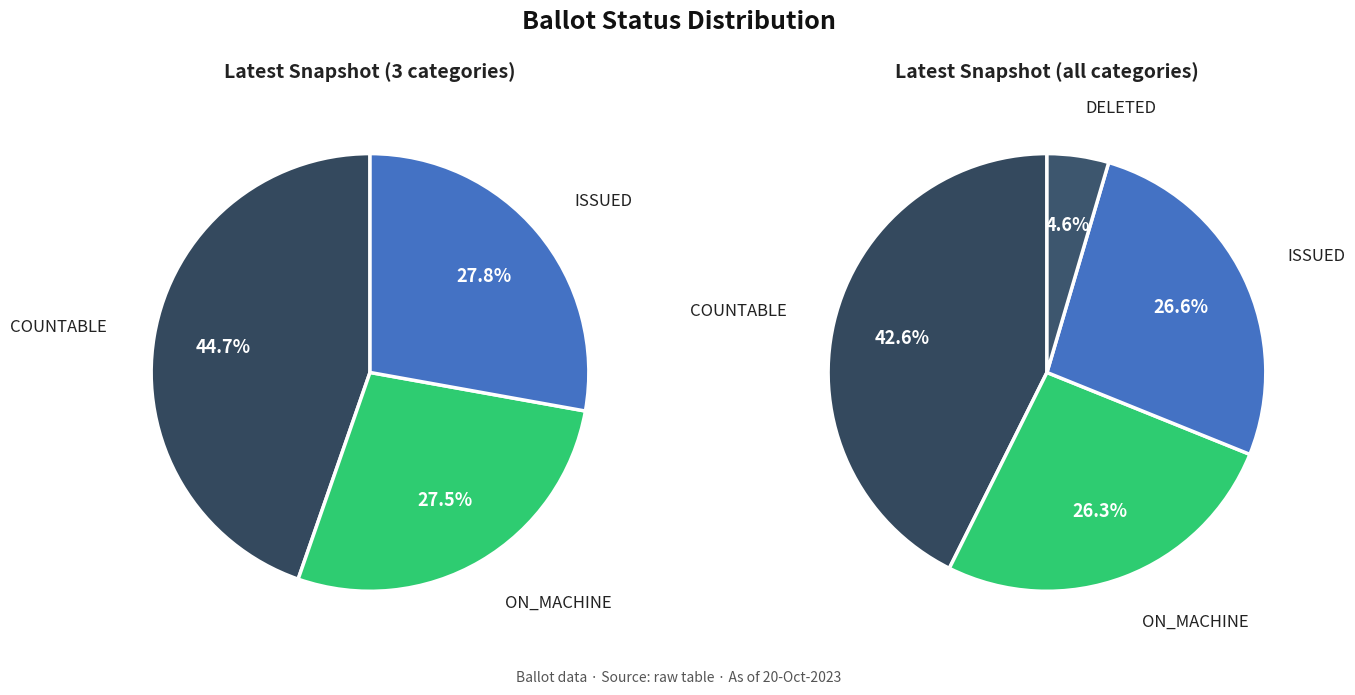

True or false: COUNTABLE accounts for 43% of the total.

True